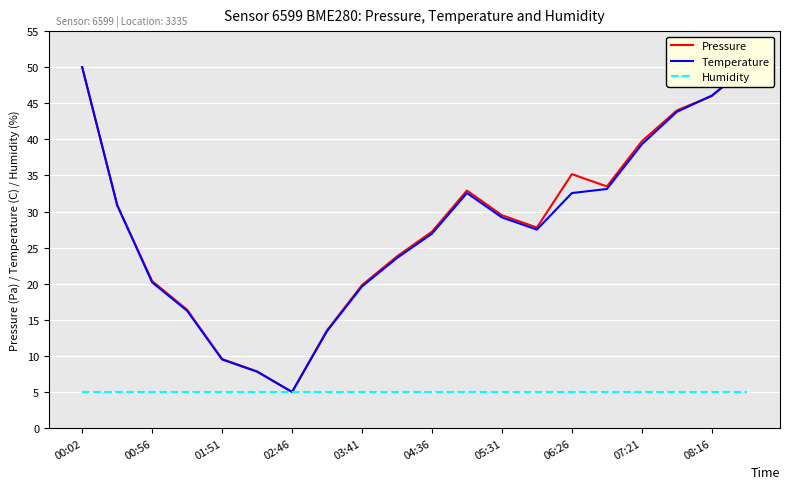

How many lines are shown in the chart?

3